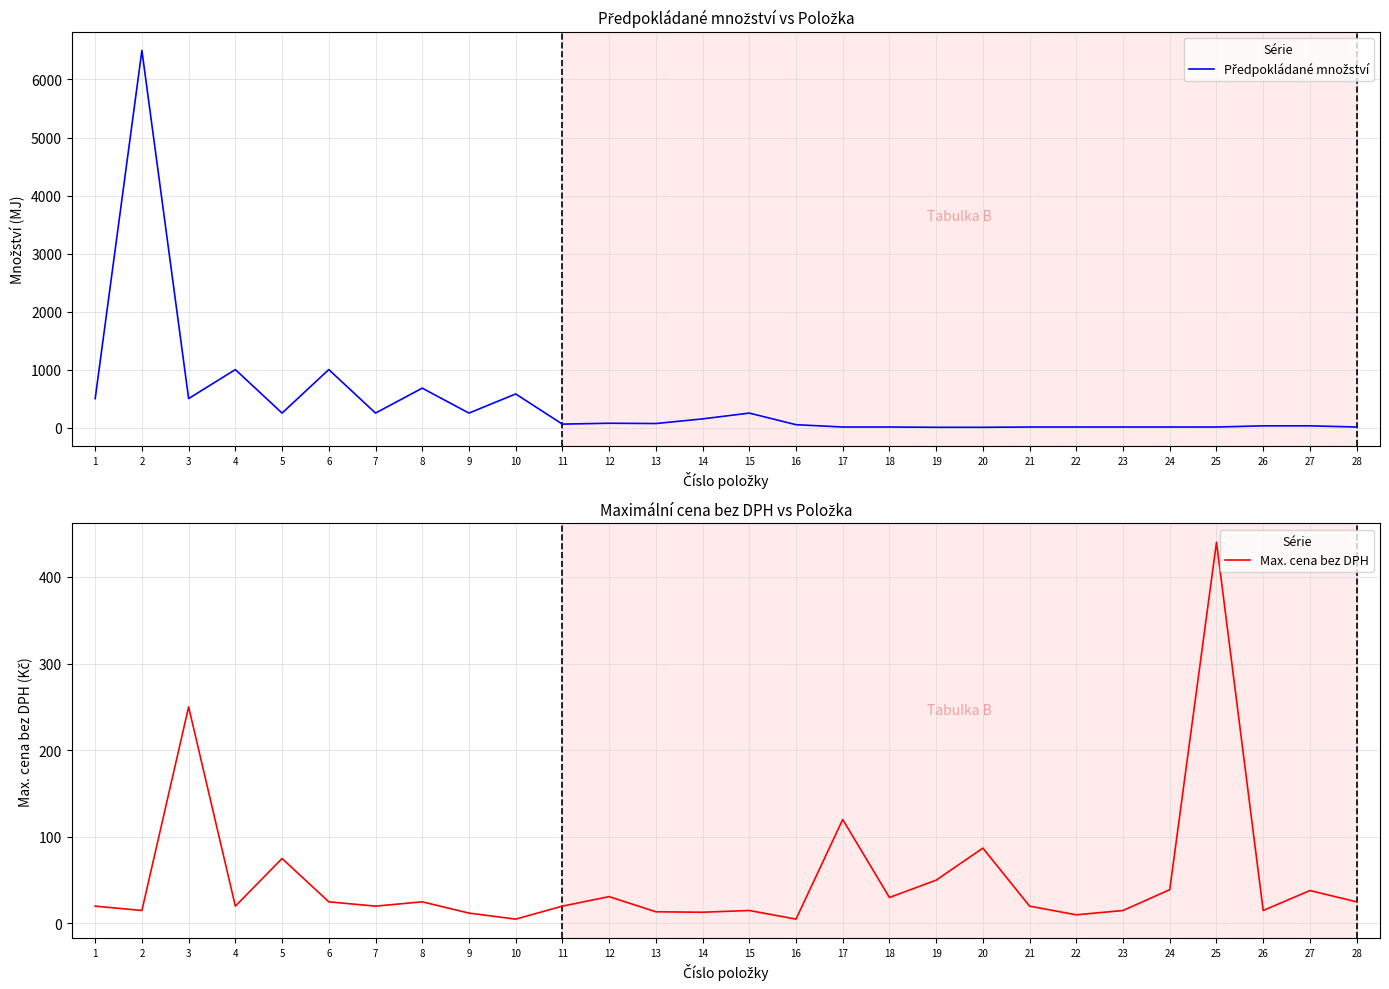

What is the difference between the maximum and minimum values in the Předpokládané množství series?

6495.0